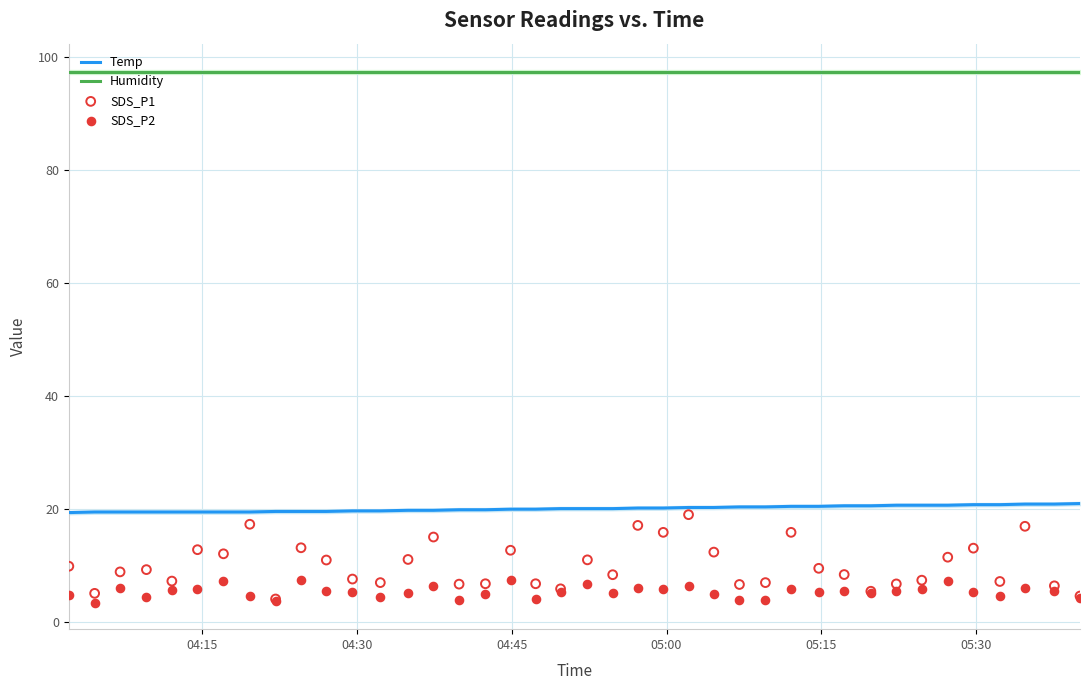

True or false: Humidity and Temp cross at least once.

False